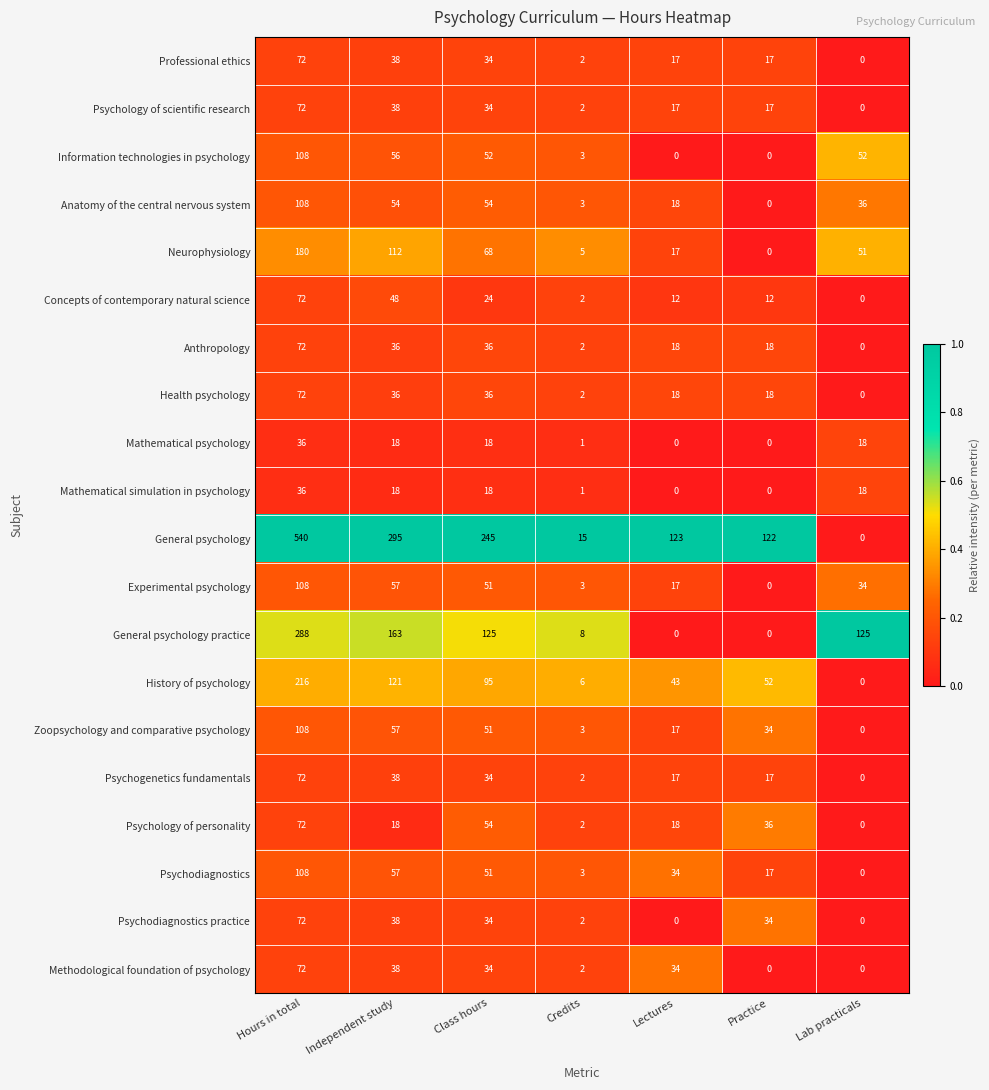

Read the Zoopsychology and comparative psychology value at Practice, to the nearest 10.

30